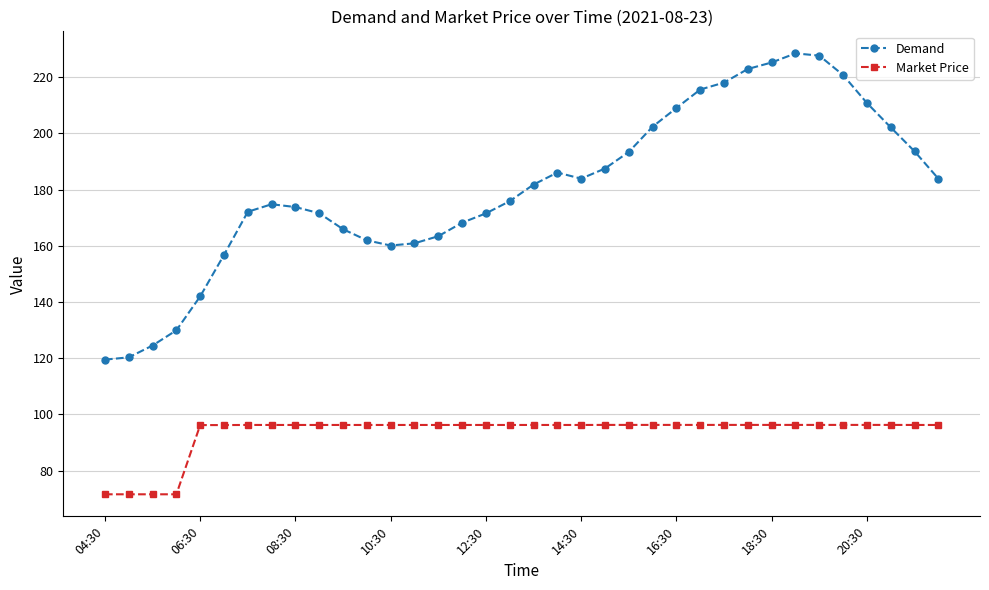

What is the lowest value of the Market Price series?

71.6